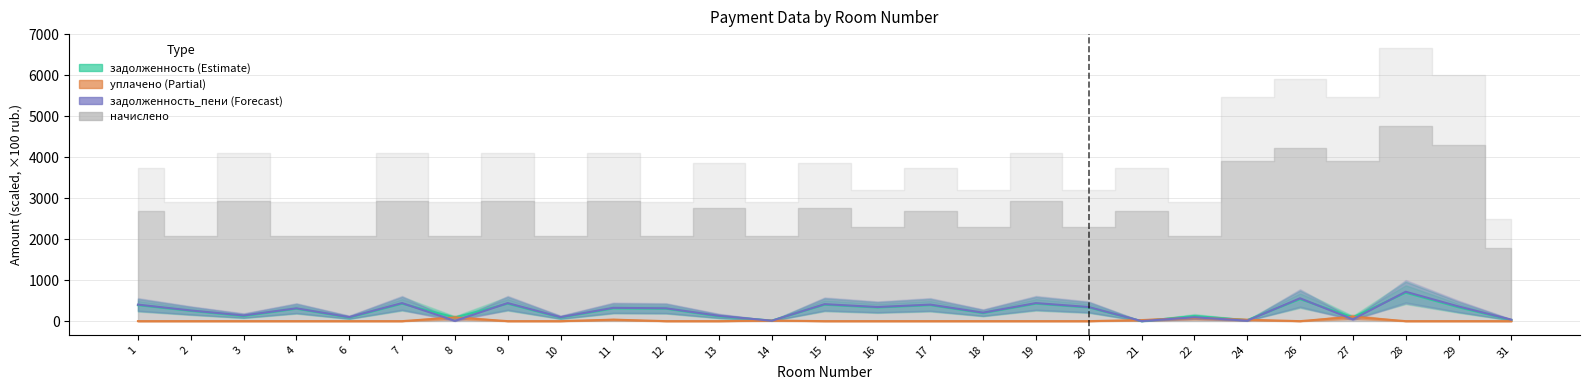

Is the value of задолженность_пени at 18 greater than the value of задолженность at 19?

No